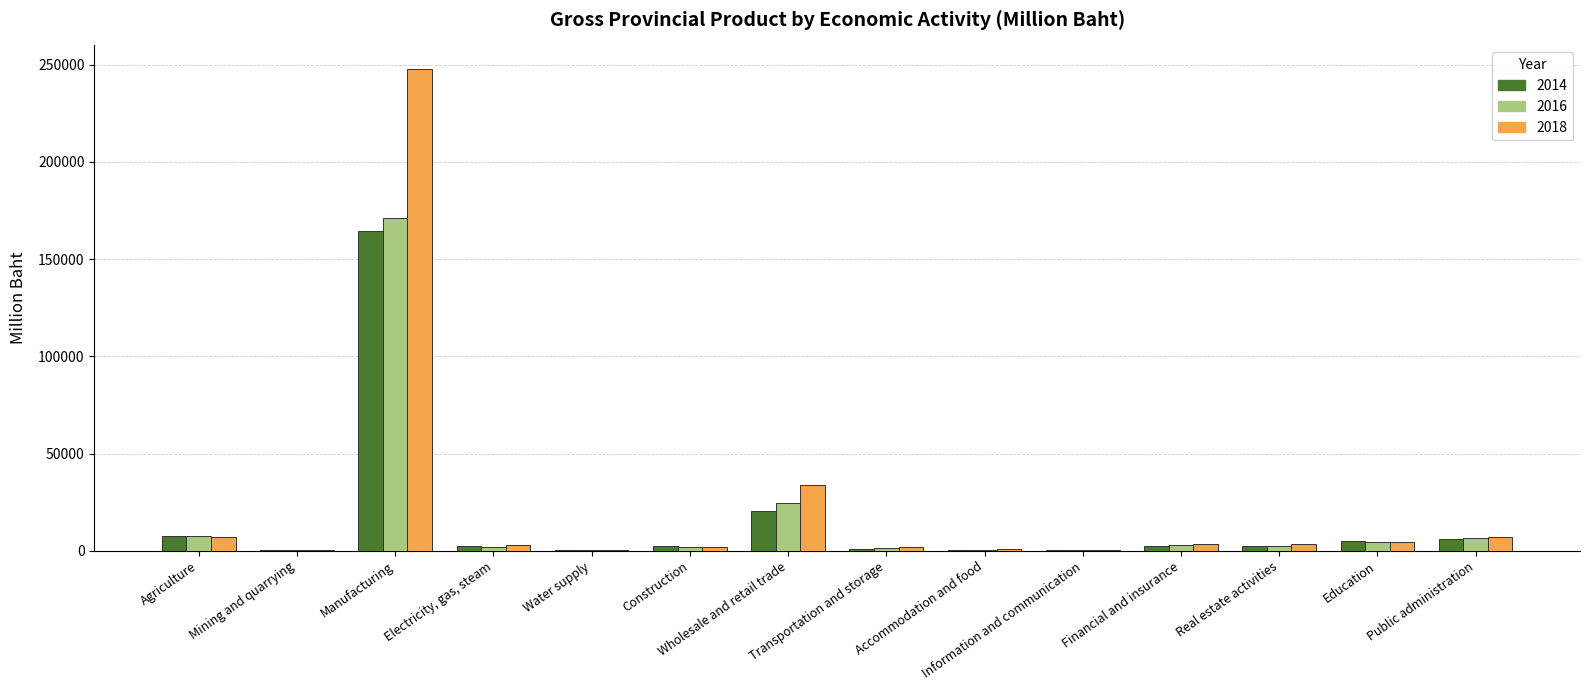

Does the chart contain stacked bars?

No